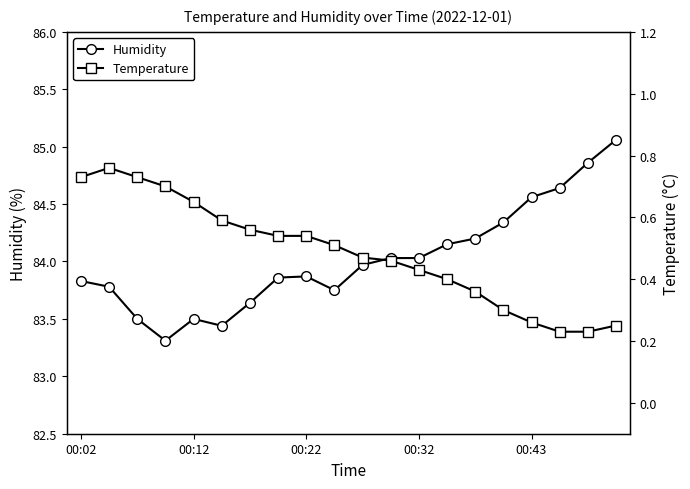

What is the maximum value shown in the chart?

85.1